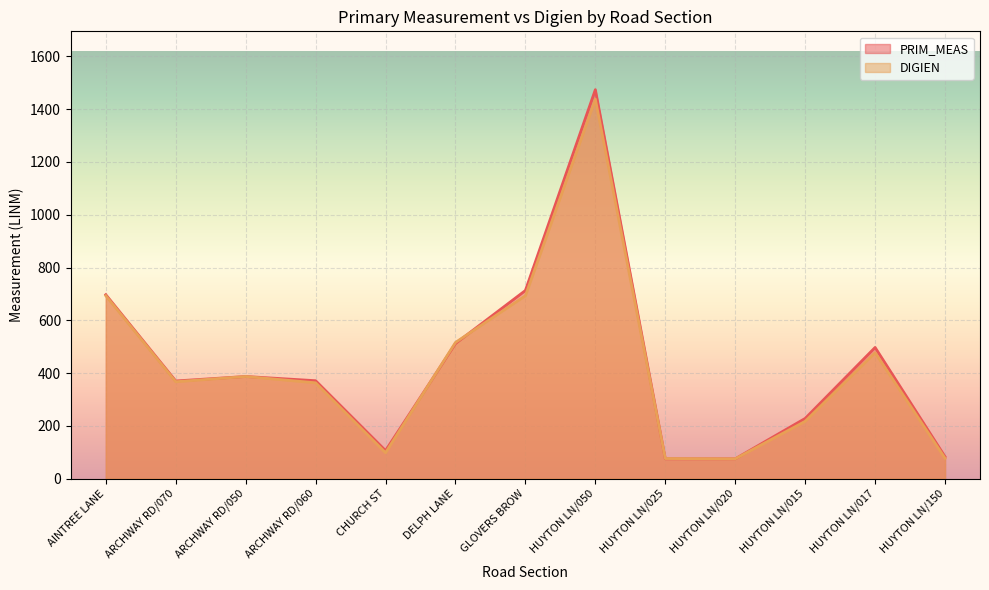

Which has a higher value, HUYTON LN/050 or ARCHWAY RD/070?

HUYTON LN/050